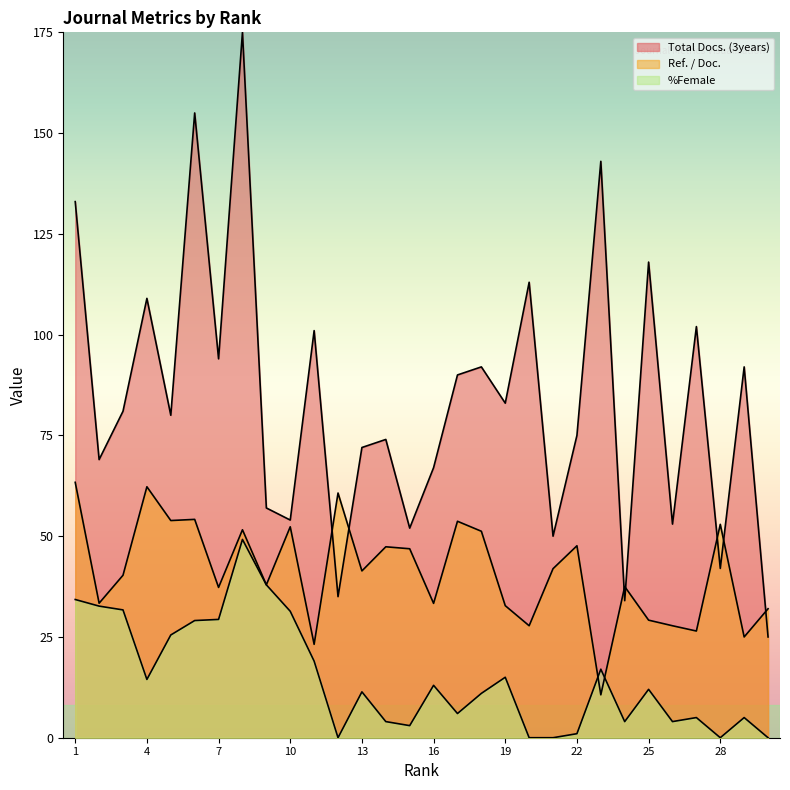

True or false: Ref. / Doc. has more than 2 interior local peaks.

True